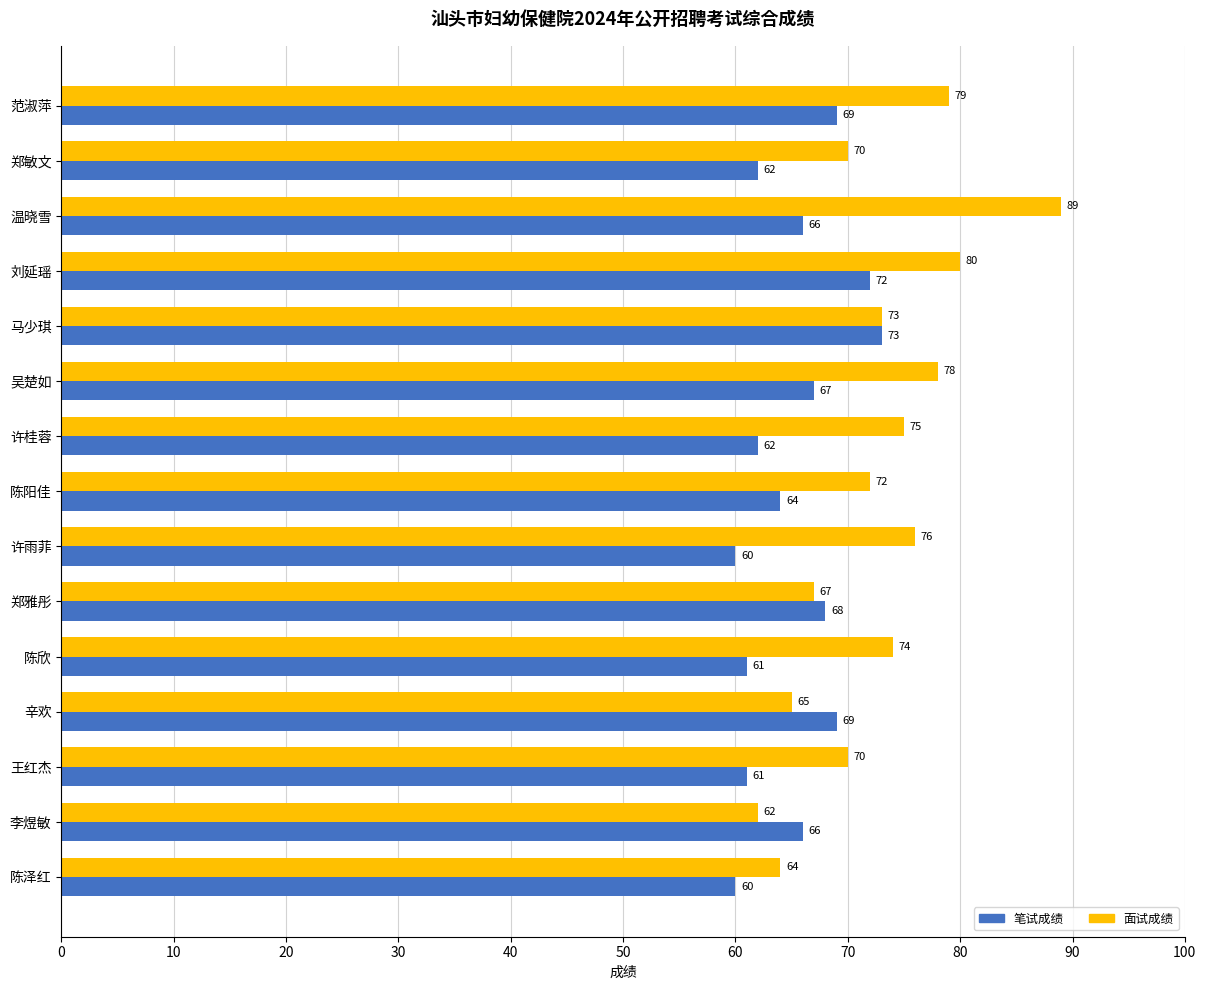

What are all the series names shown in the legend?

笔试成绩, 面试成绩